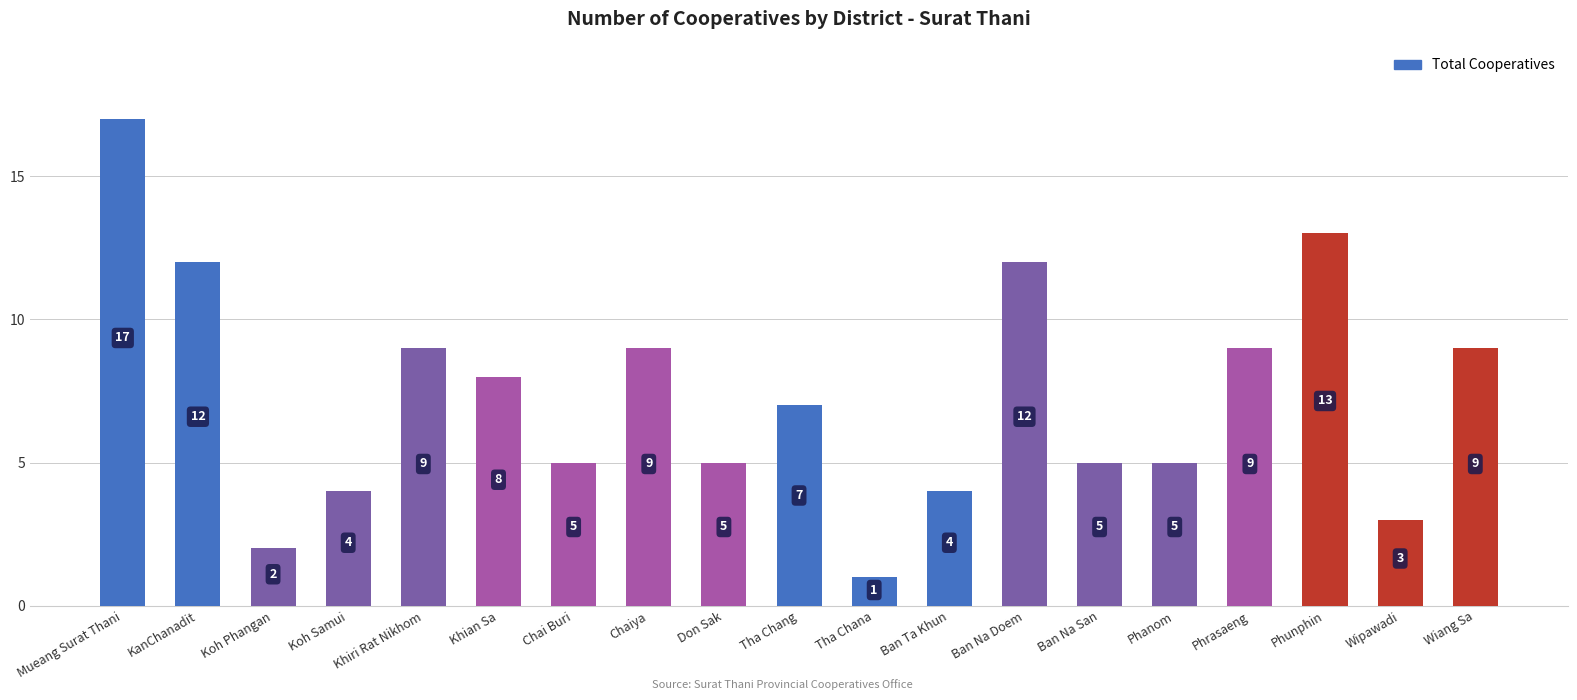

Count the number of categories in the chart.

19